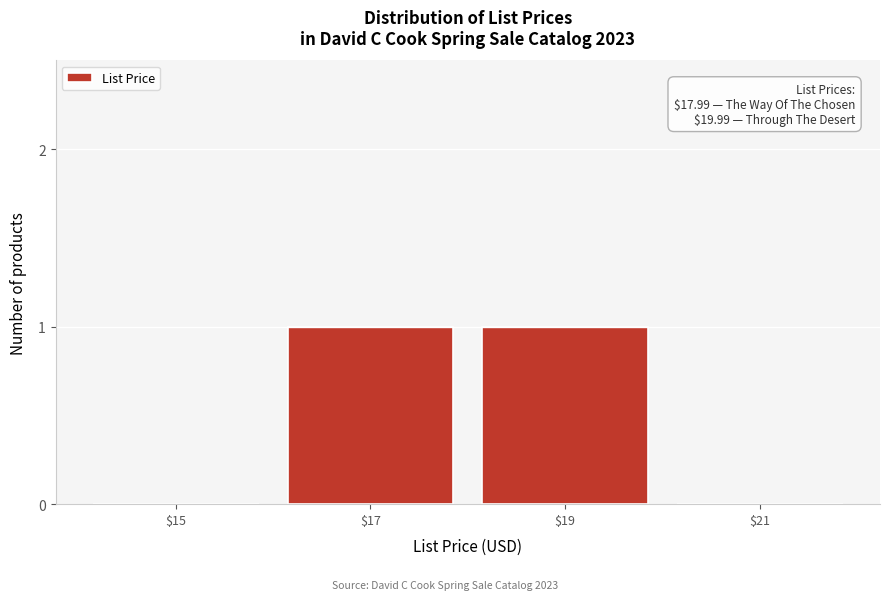

The value at $19 is 1. True or false?

True